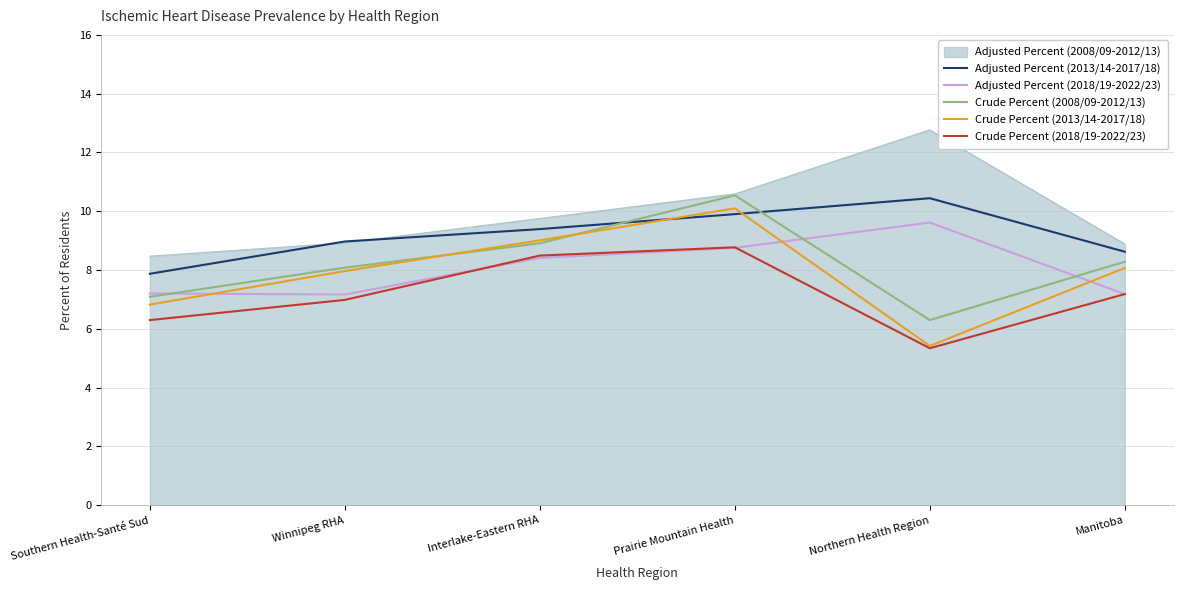

Is it true that Adjusted Percent (2013/14-2017/18) equals 9.4 at Interlake-Eastern RHA?

True